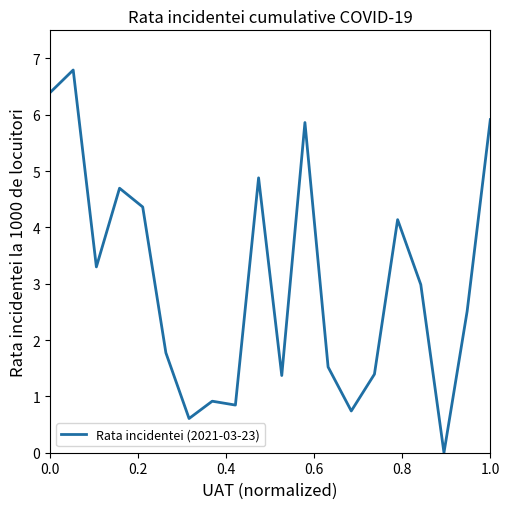

What is the greatest value displayed?

6.8